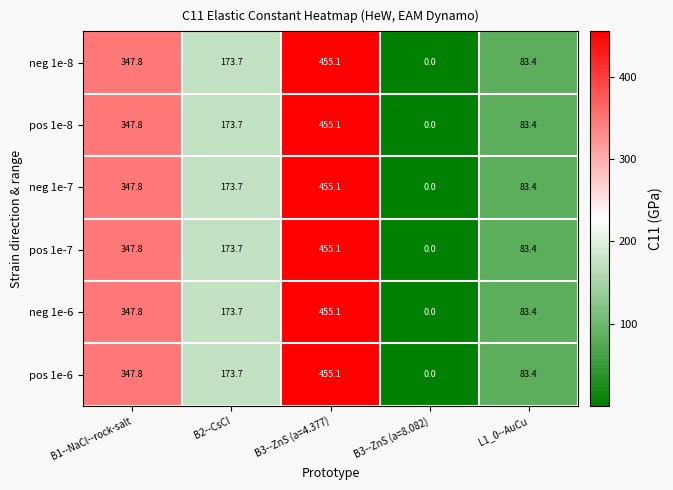

Reading left to right, what are all the values shown in this chart?

neg 1e-8: B1--NaCl--rock-salt=347.8	B2--CsCl=173.7	B3--ZnS (a=4.377)=455.1	B3--ZnS (a=8.082)=0.0	L1_0--AuCu=83.4
pos 1e-8: B1--NaCl--rock-salt=347.8	B2--CsCl=173.7	B3--ZnS (a=4.377)=455.1	B3--ZnS (a=8.082)=0.0	L1_0--AuCu=83.4
neg 1e-7: B1--NaCl--rock-salt=347.8	B2--CsCl=173.7	B3--ZnS (a=4.377)=455.1	B3--ZnS (a=8.082)=0.0	L1_0--AuCu=83.4
pos 1e-7: B1--NaCl--rock-salt=347.8	B2--CsCl=173.7	B3--ZnS (a=4.377)=455.1	B3--ZnS (a=8.082)=0.0	L1_0--AuCu=83.4
neg 1e-6: B1--NaCl--rock-salt=347.8	B2--CsCl=173.7	B3--ZnS (a=4.377)=455.1	B3--ZnS (a=8.082)=0.0	L1_0--AuCu=83.4
pos 1e-6: B1--NaCl--rock-salt=347.8	B2--CsCl=173.7	B3--ZnS (a=4.377)=455.1	B3--ZnS (a=8.082)=0.0	L1_0--AuCu=83.4